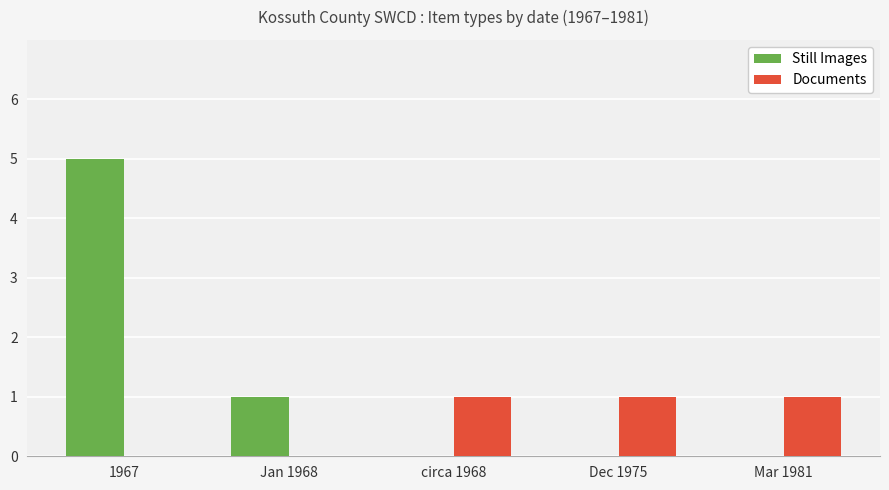

True or false: Still Images has a value of -3 at circa 1968.

False